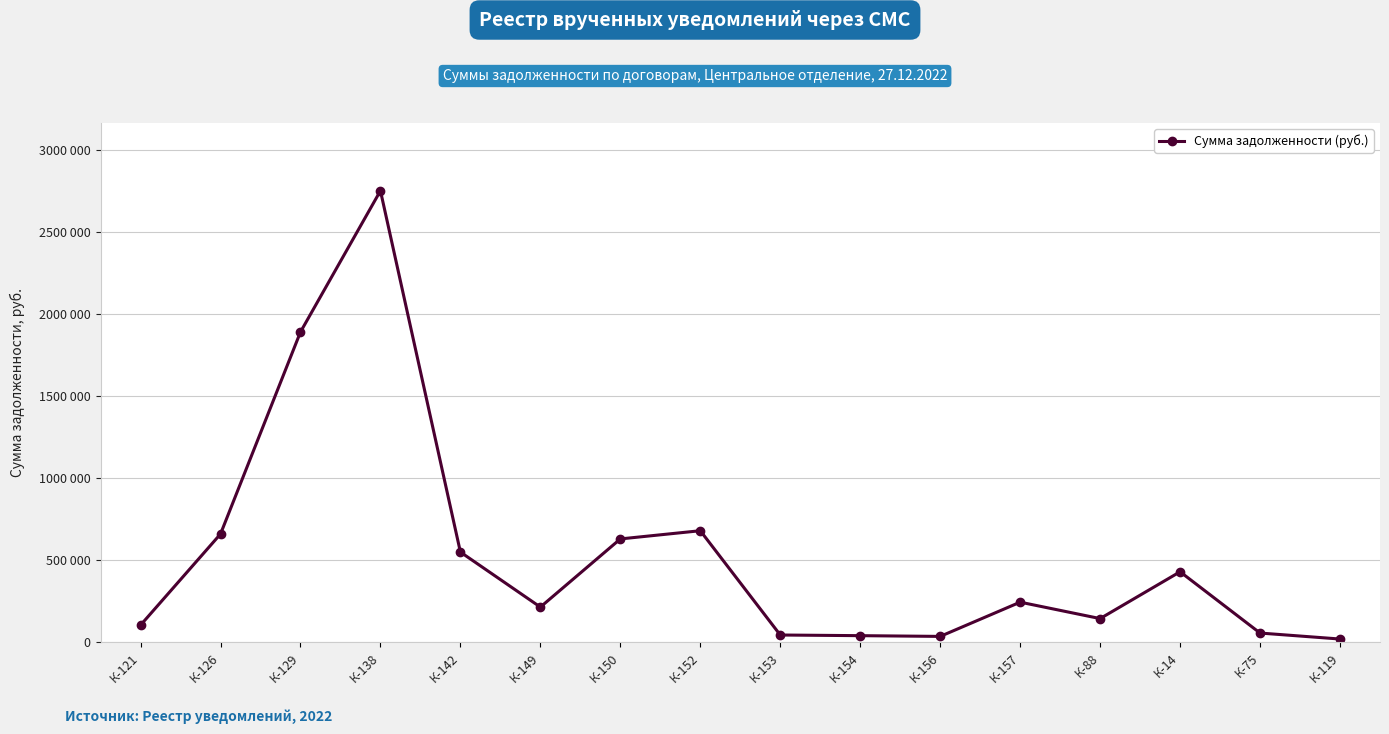

List the labels in order of value, smallest first.

К-119, К-156, К-154, К-153, К-75, К-121, К-88, К-149, К-157, К-14, К-142, К-150, К-126, К-152, К-129, К-138